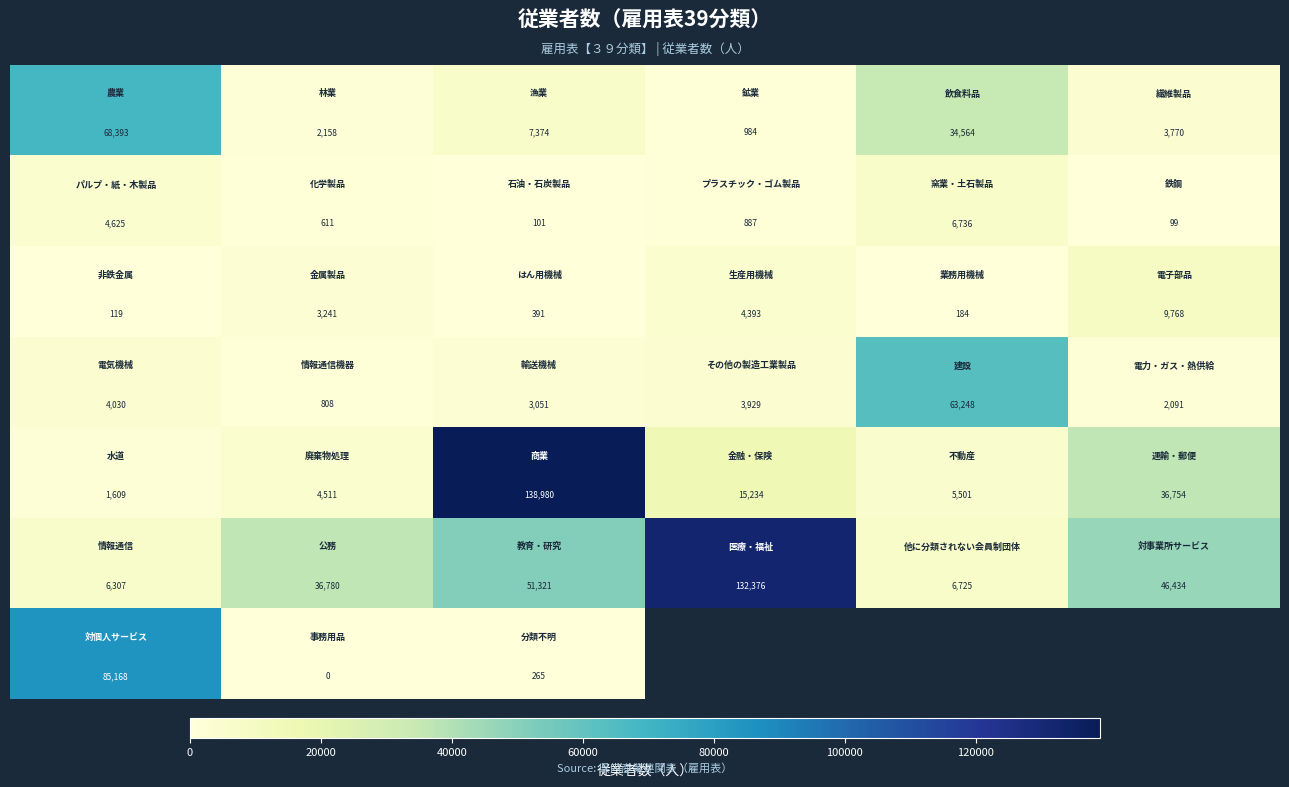

At how many categories does at least one series exceed 105517?

2